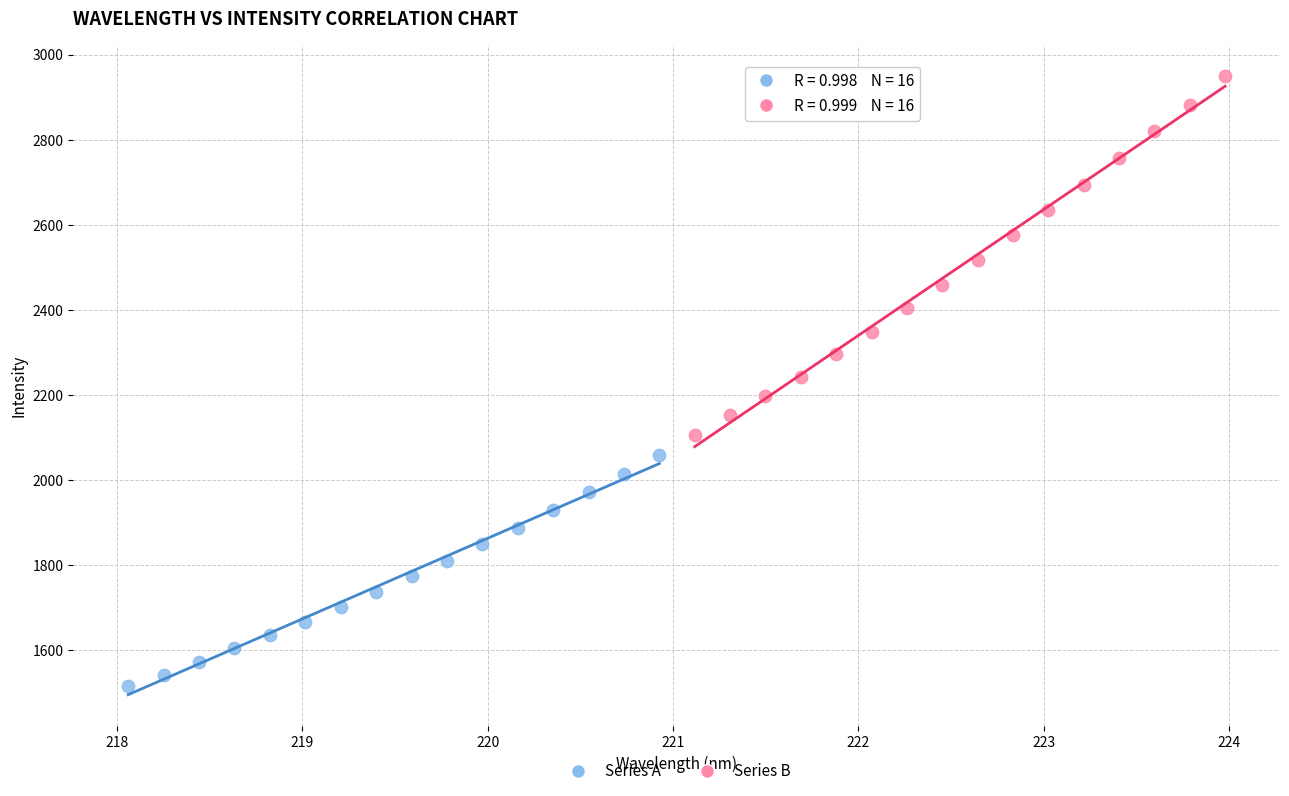

Which series has the widest spread of Y values?

Series B